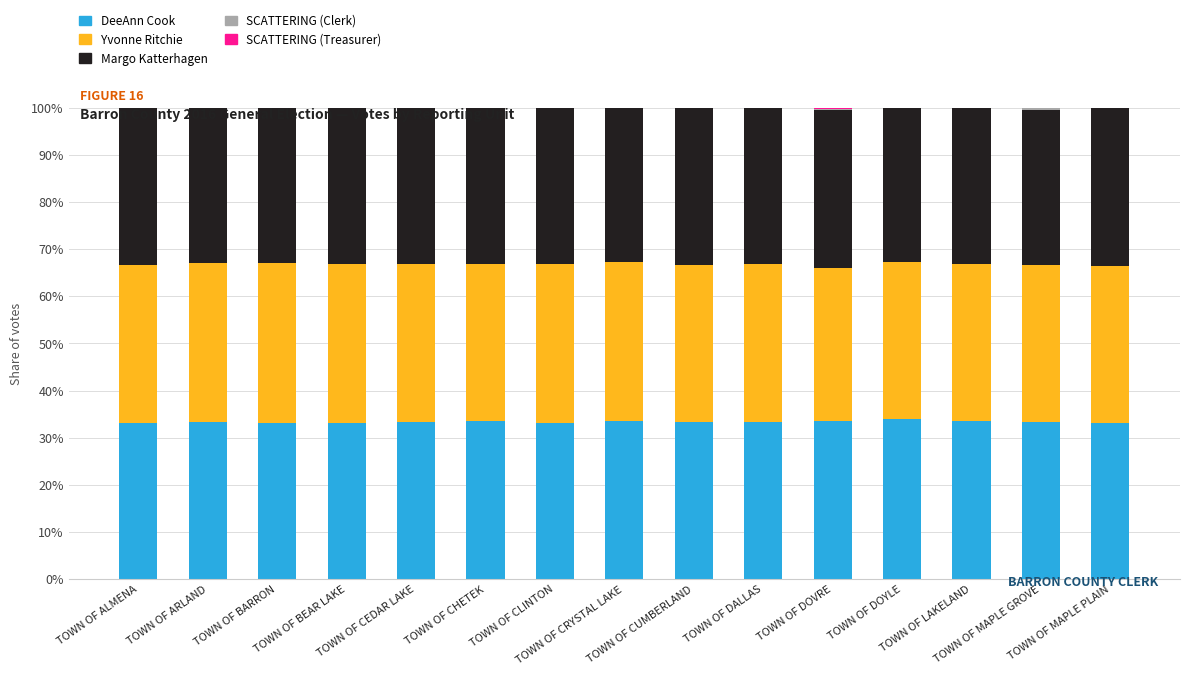

Rank the categories by Margo Katterhagen value from lowest to highest.

TOWN OF DOYLE, TOWN OF CRYSTAL LAKE, TOWN OF BARRON, TOWN OF MAPLE GROVE, TOWN OF ARLAND, TOWN OF CHETEK, TOWN OF LAKELAND, TOWN OF CLINTON, TOWN OF CEDAR LAKE, TOWN OF CUMBERLAND, TOWN OF ALMENA, TOWN OF BEAR LAKE, TOWN OF DALLAS, TOWN OF MAPLE PLAIN, TOWN OF DOVRE